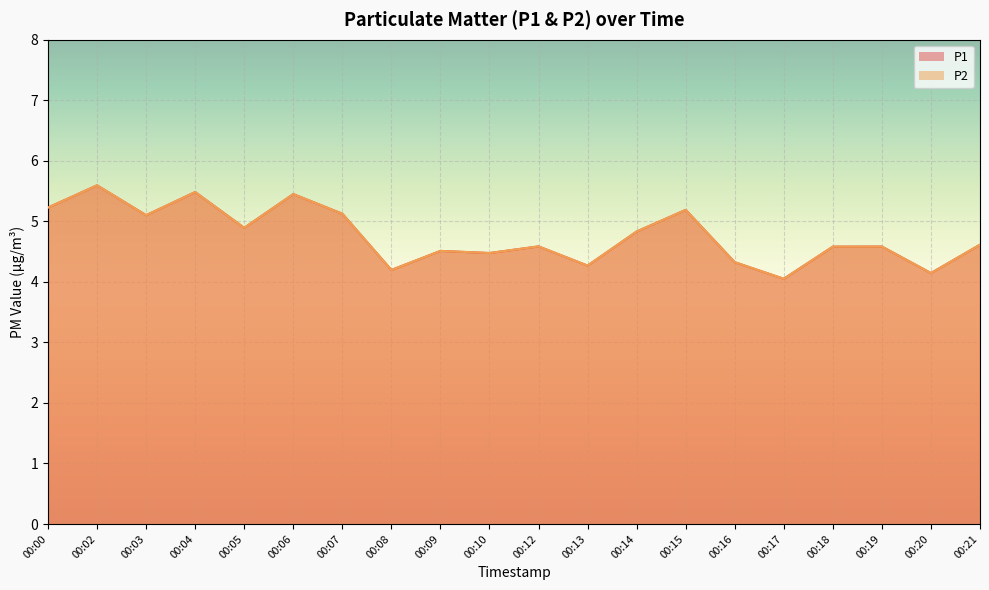

What is the sum of all P2 values?

95.2